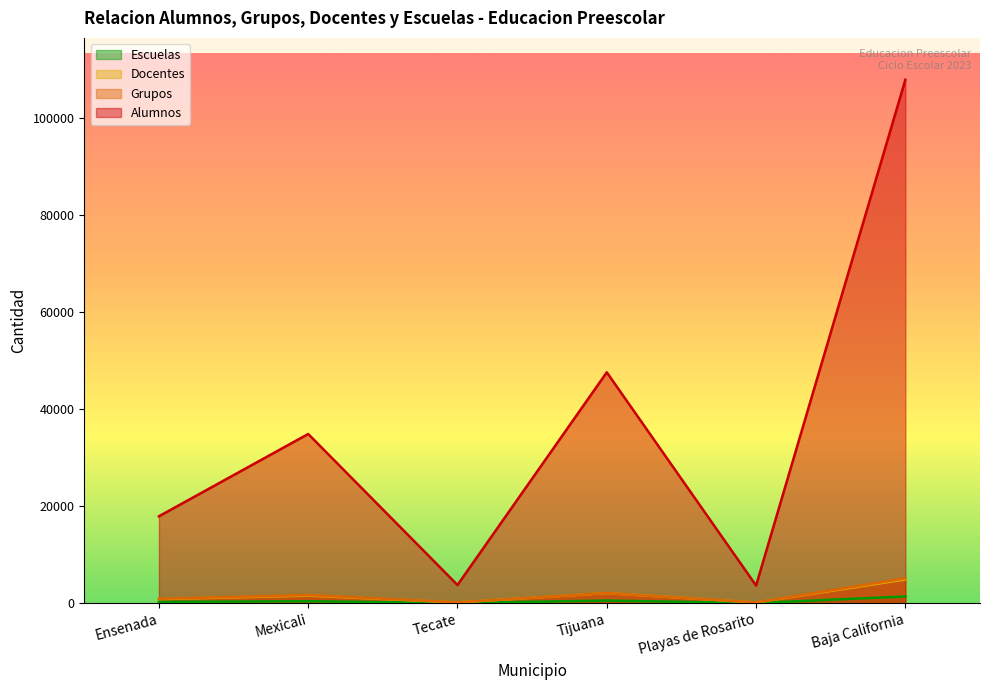

What is the average value of the Alumnos series?

35985